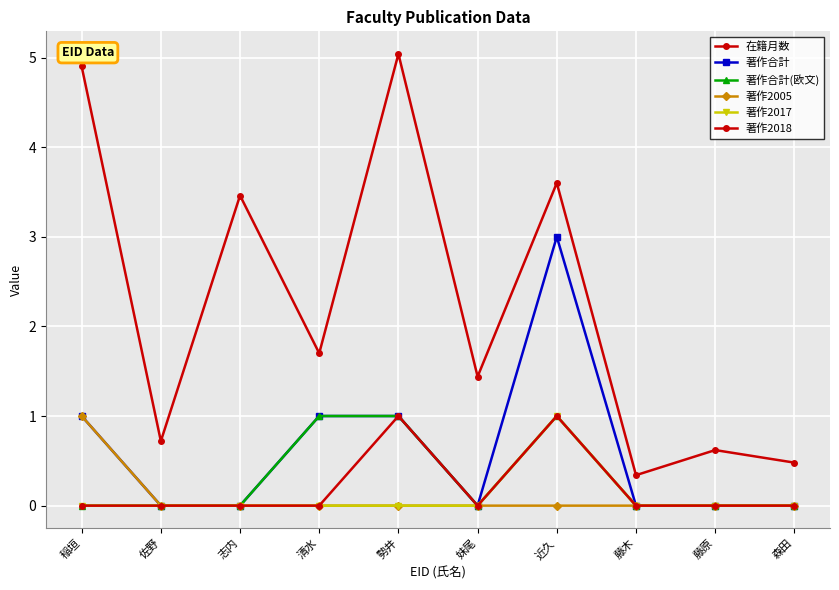

Which series changed the most between 近久 and 藤原?

著作合計